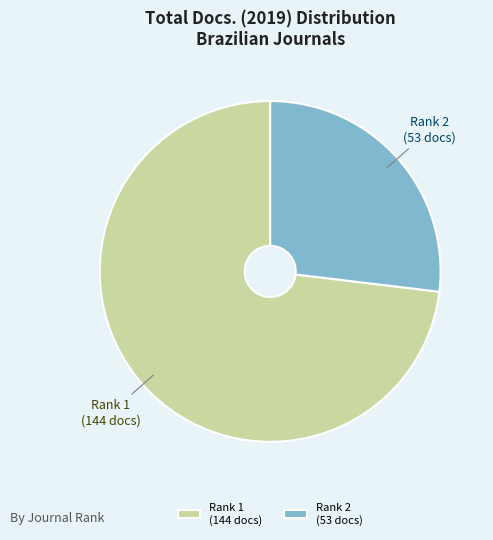

Rank the categories by value from lowest to highest.

Rank 2 (53 docs), Rank 1 (144 docs)